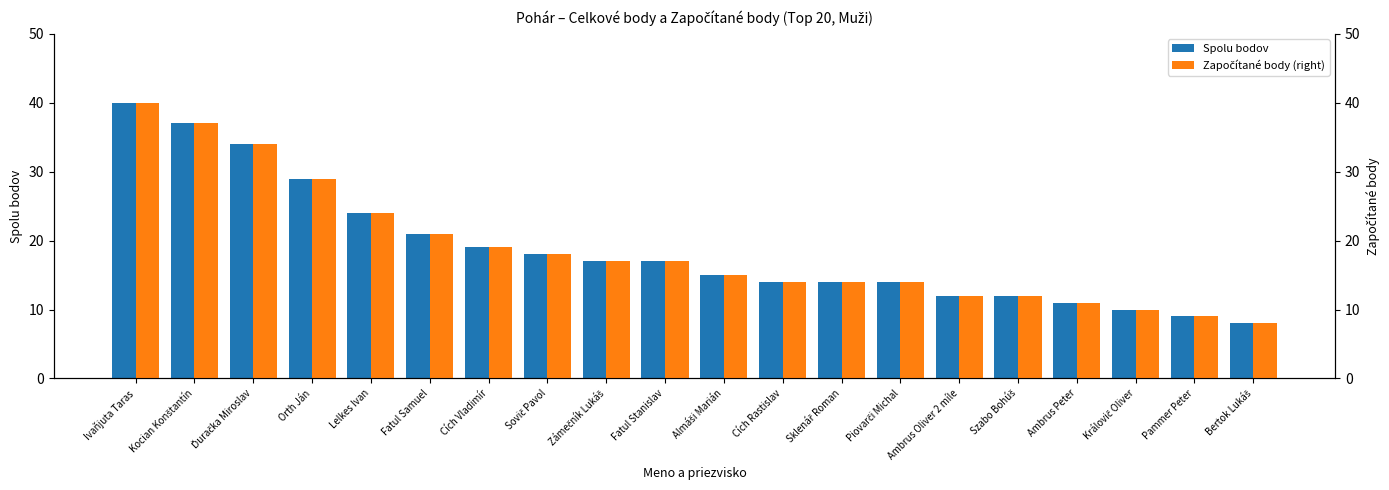

Is it true that Započítané body (right) equals 20 at Szabo Bohúš?

False